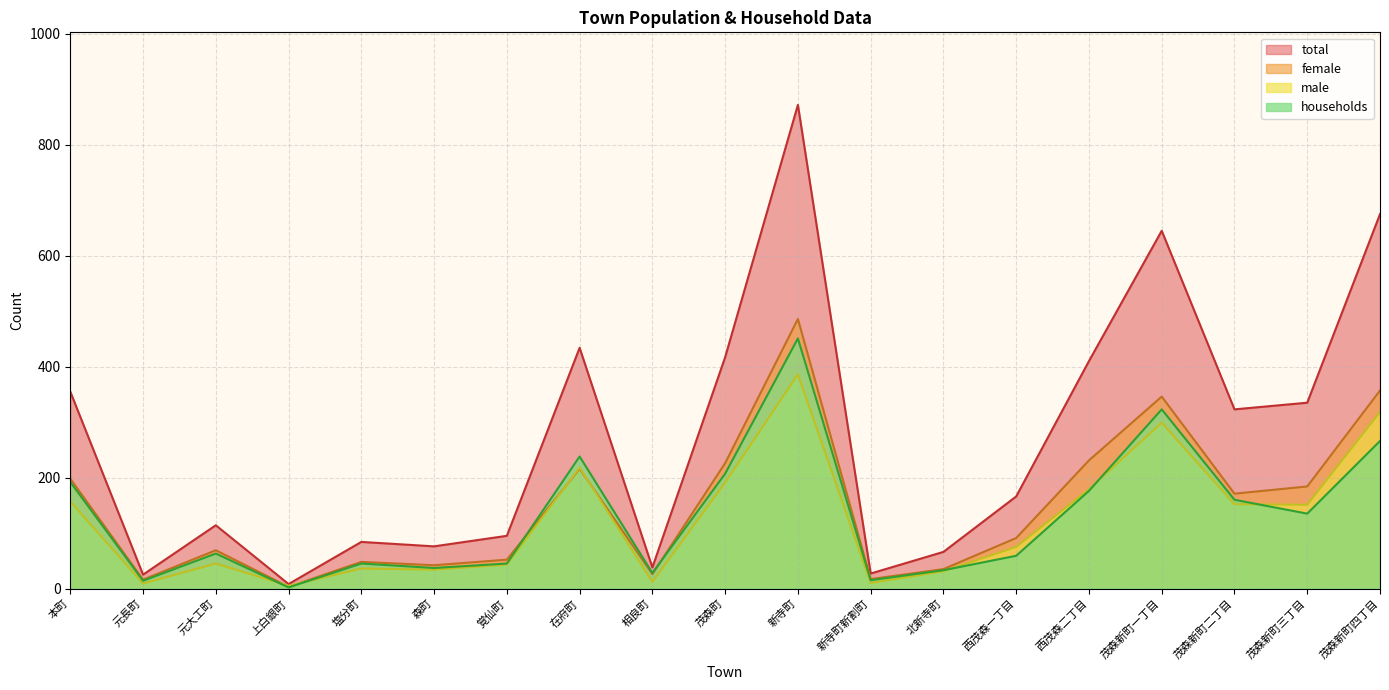

Read the households value at 茂森新町三丁目, to the nearest 50.

150